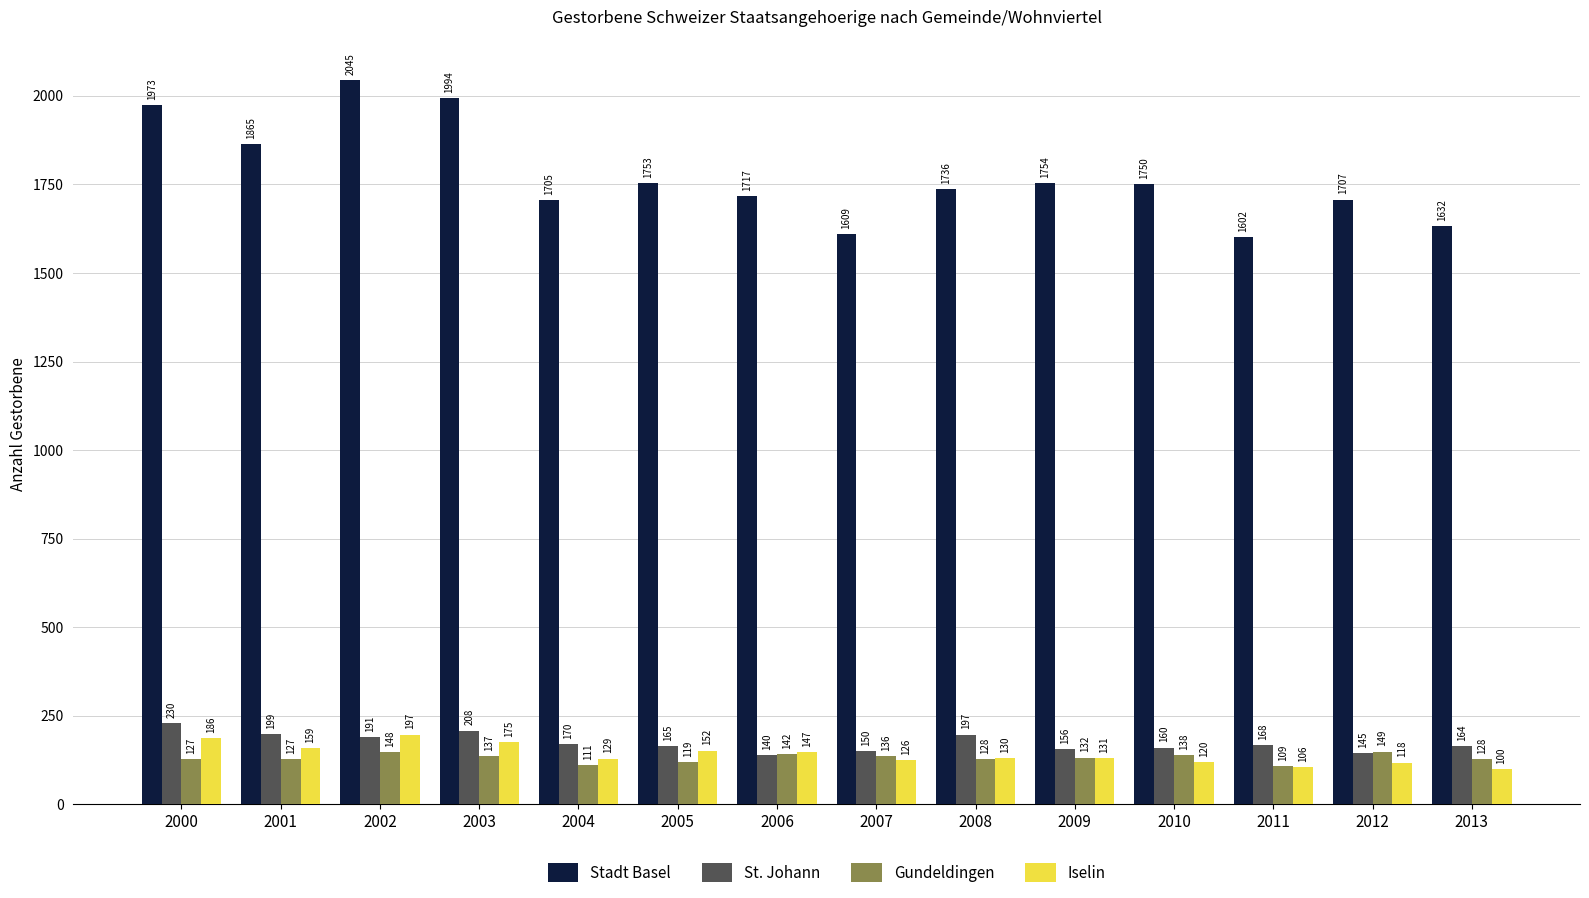

Reading left to right, extract all data points from this chart.

Stadt Basel: 2000=1973	2001=1865	2002=2045	2003=1994	2004=1705	2005=1753	2006=1717	2007=1609	2008=1736	2009=1754	2010=1750	2011=1602	2012=1707	2013=1632
St. Johann: 2000=230	2001=199	2002=191	2003=208	2004=170	2005=165	2006=140	2007=150	2008=197	2009=156	2010=160	2011=168	2012=145	2013=164
Gundeldingen: 2000=127	2001=127	2002=148	2003=137	2004=111	2005=119	2006=142	2007=136	2008=128	2009=132	2010=138	2011=109	2012=149	2013=128
Iselin: 2000=186	2001=159	2002=197	2003=175	2004=129	2005=152	2006=147	2007=126	2008=130	2009=131	2010=120	2011=106	2012=118	2013=100